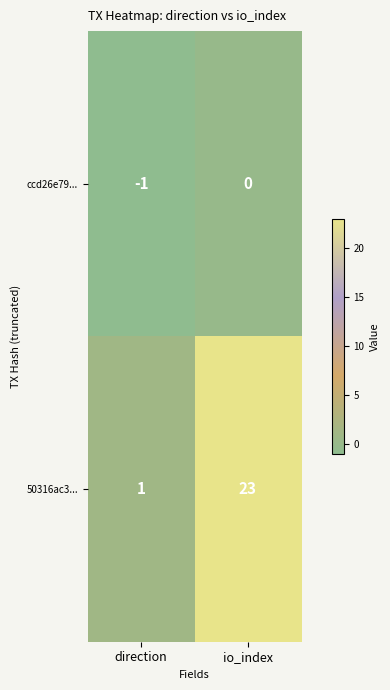

The ccd26e79... series shows -1 at direction. True or false?

True